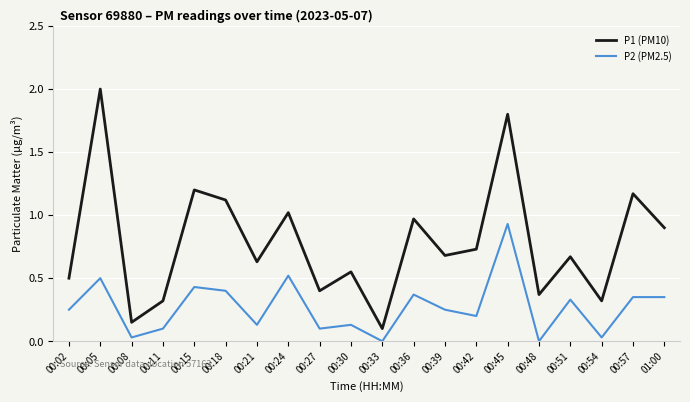

Between 00:15 and 00:36, which series saw the biggest shift?

P1 (PM10)